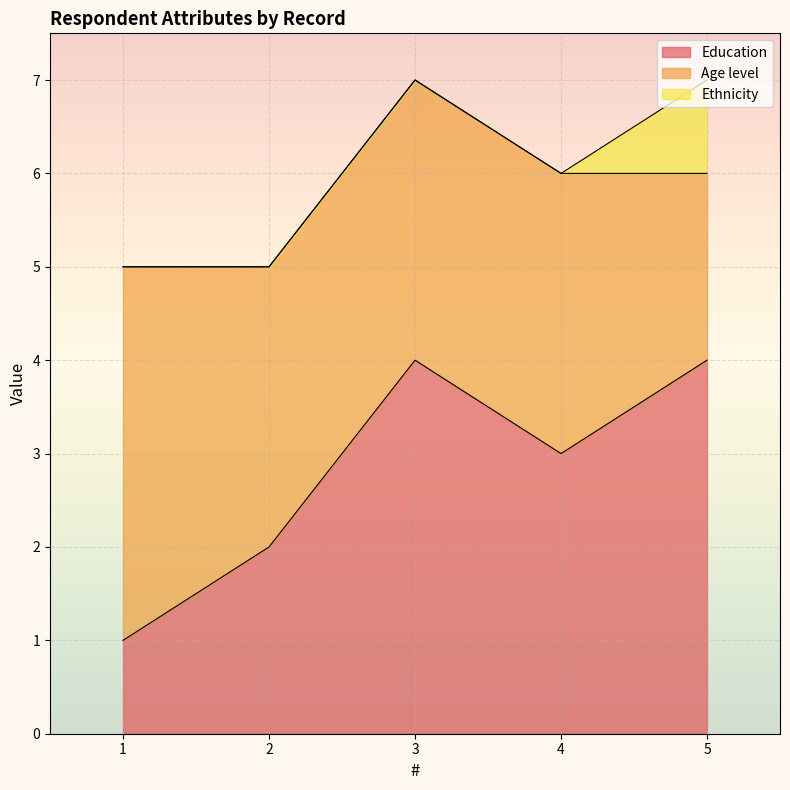

True or false: Age level has a value of 7 at 1.

False